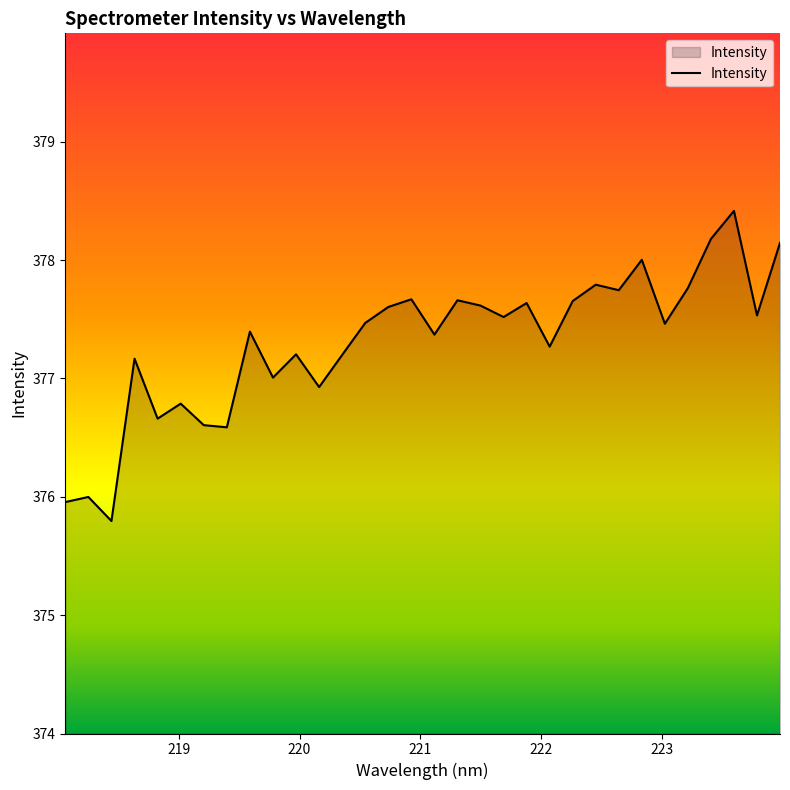

Does the chart display data point markers on the line(s)?

No